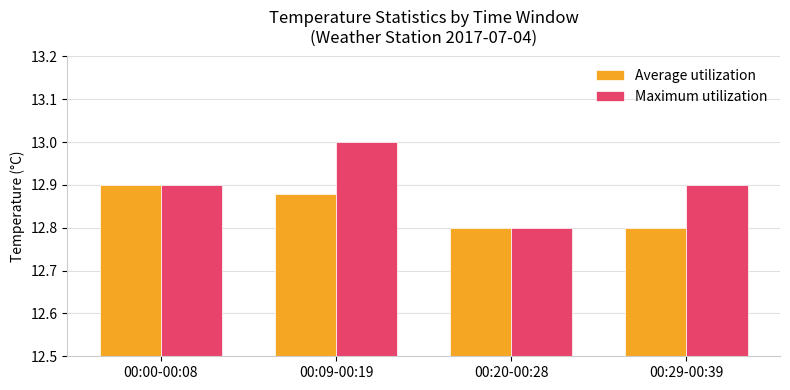

What is the label of the 2nd bar from the right?

00:20-00:28